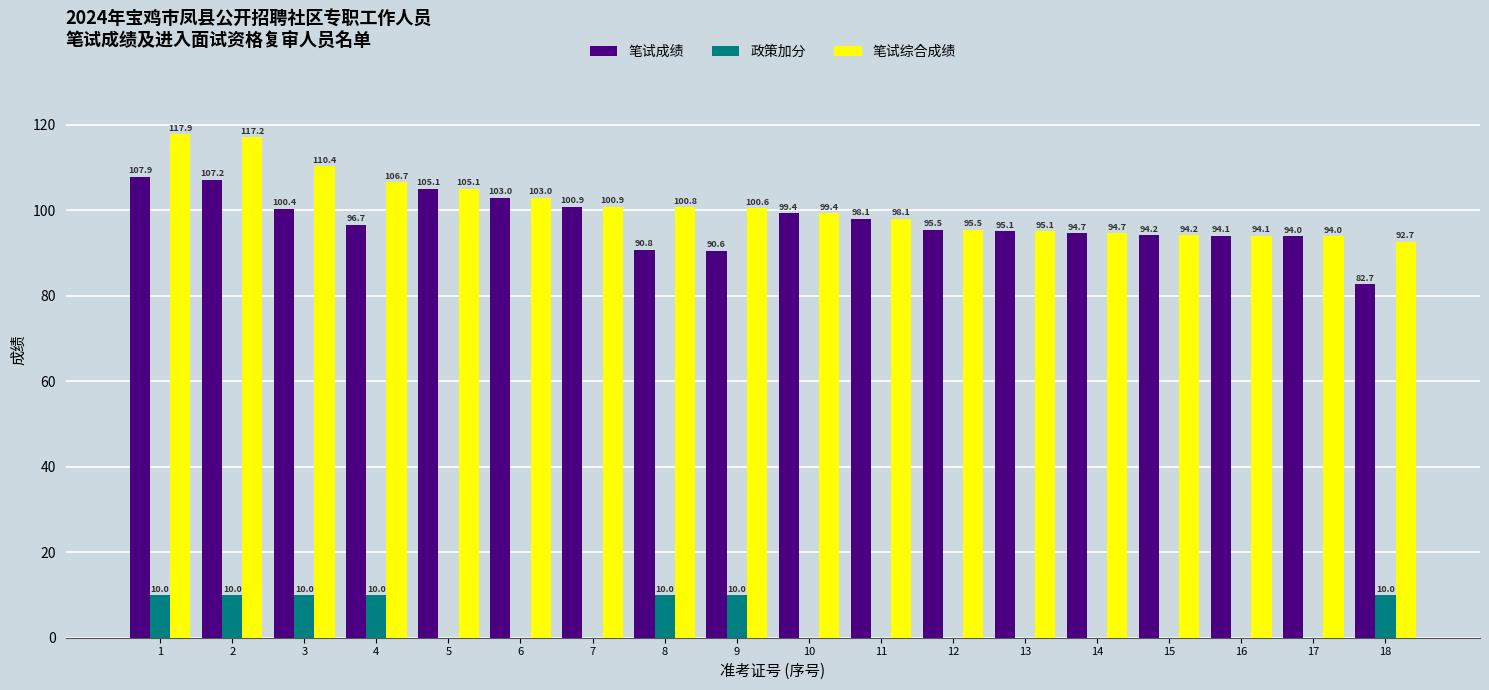

What are all the series names shown in the legend?

笔试成绩, 政策加分, 笔试综合成绩